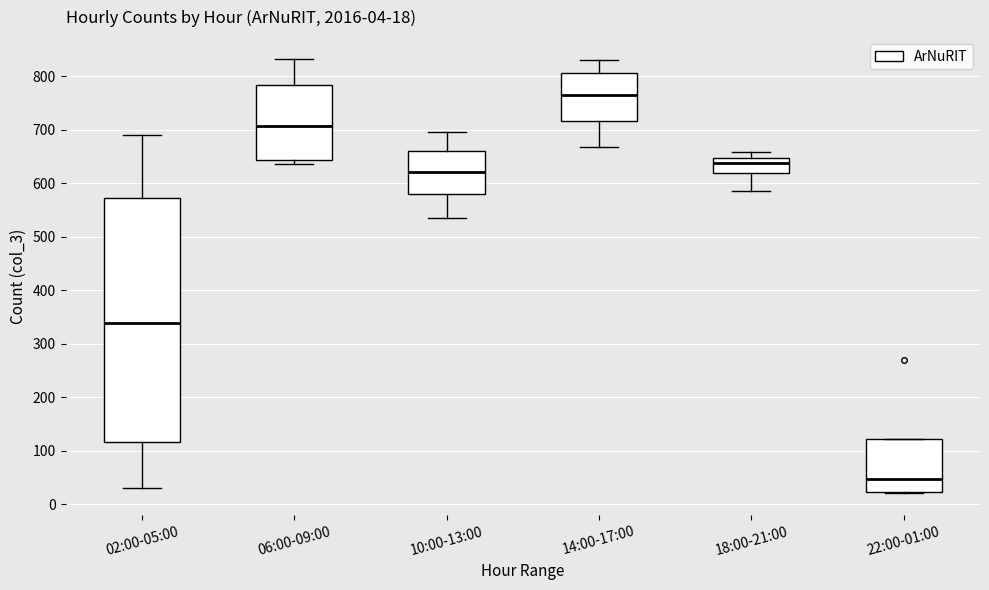

Which box's median line is the highest?

14:00-17:00